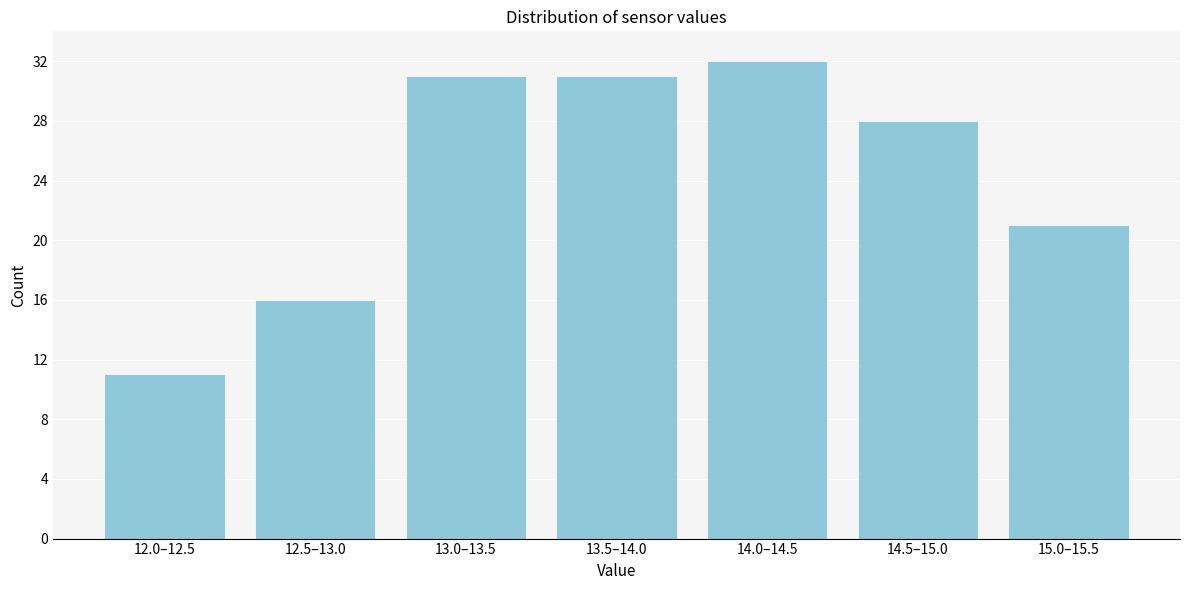

Reading left to right, transcribe all the data shown in this chart.

11	16	31	31	32	28	21